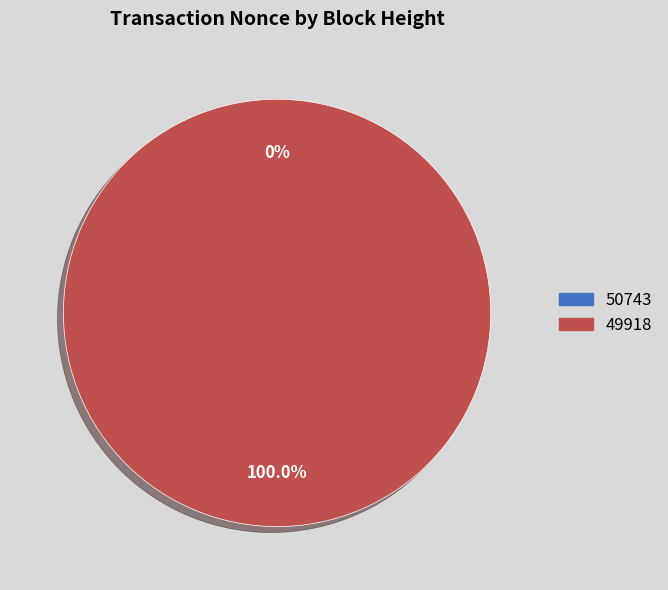

Which slice represents more than half of the pie?

49918